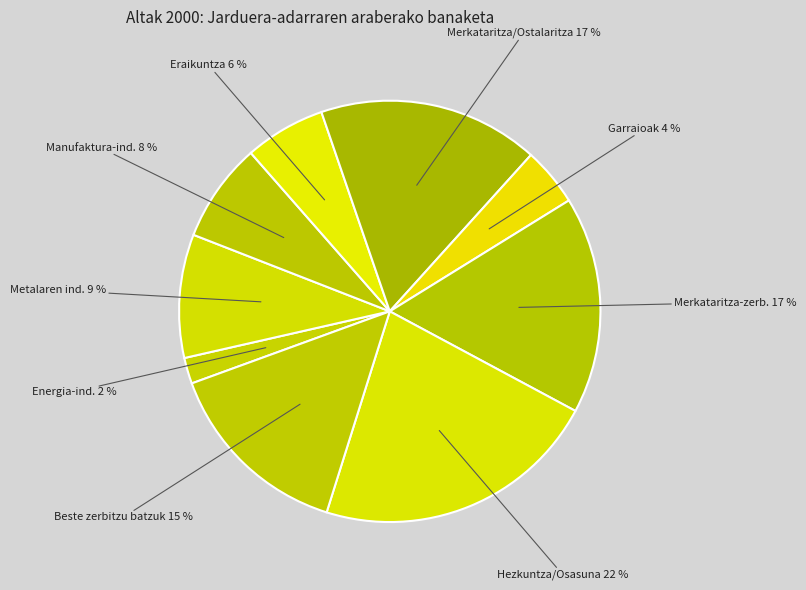

Count the number of slices in the pie.

9